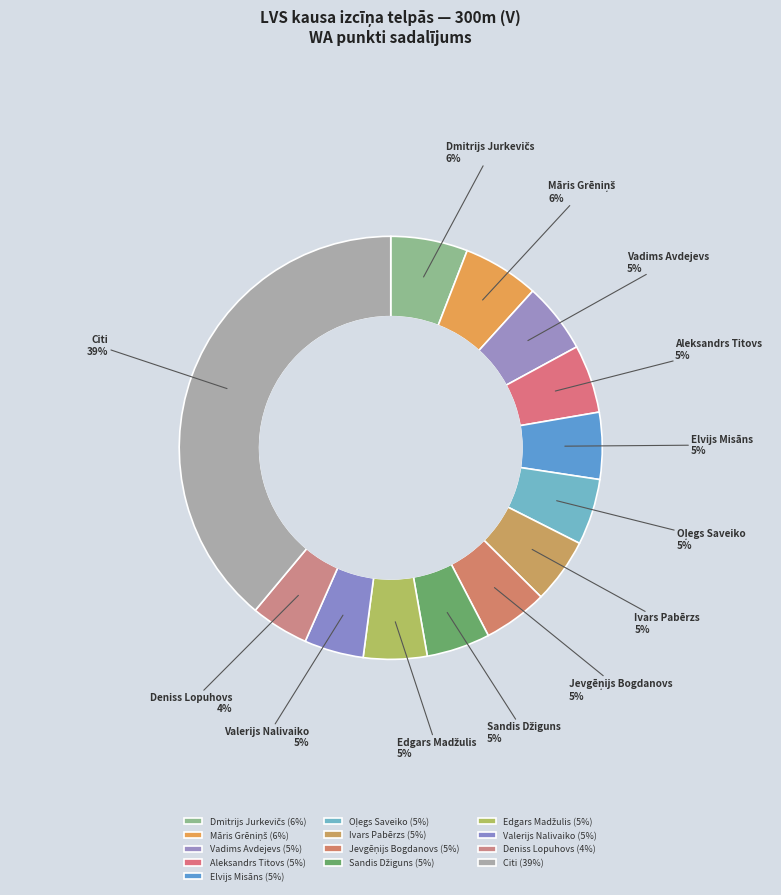

What percentage is the Vadims Avdejevs slice, to the nearest percent?

5%